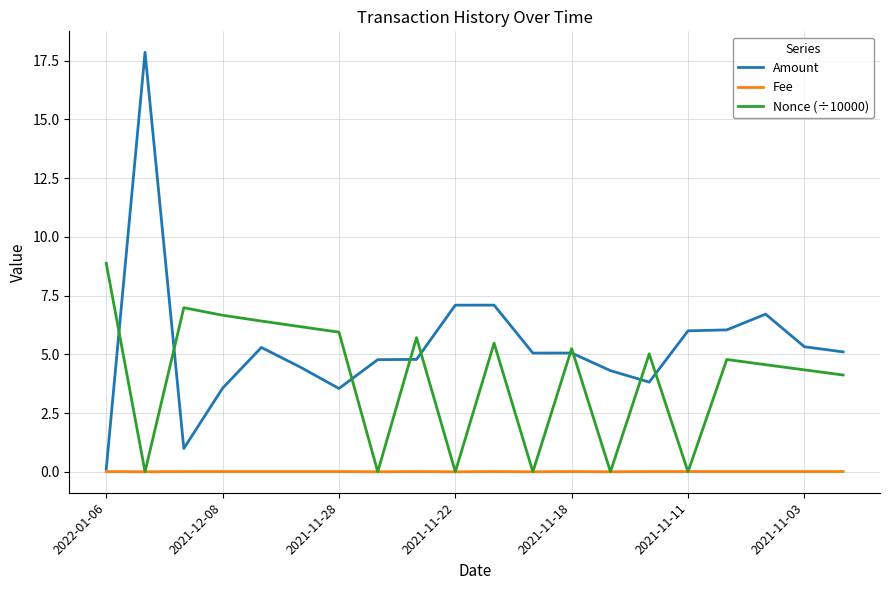

Which series has the largest range (max minus min)?

Amount